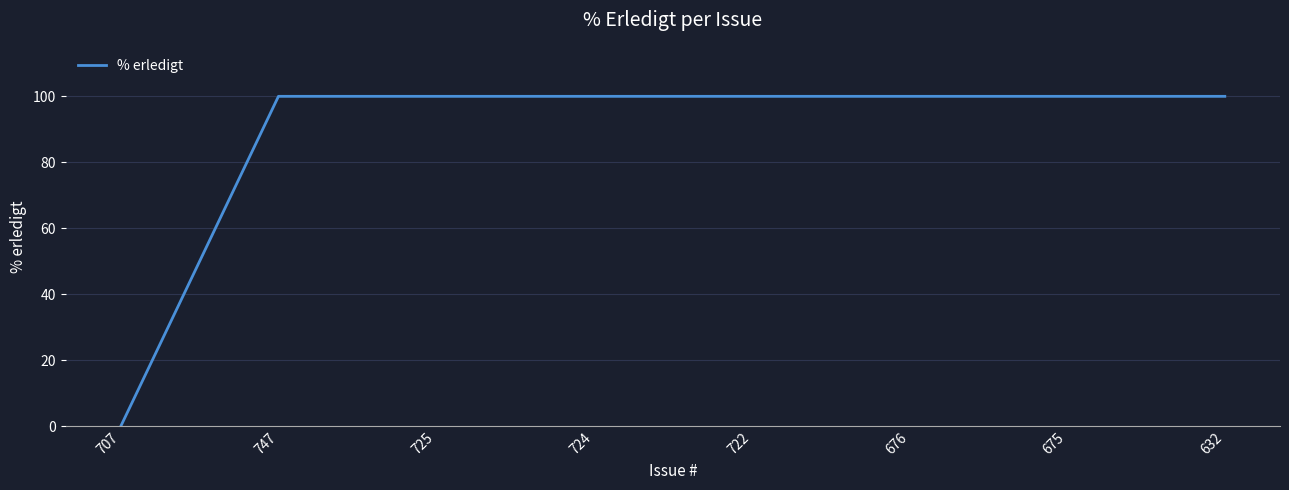

What is the maximum value shown in the chart?

100